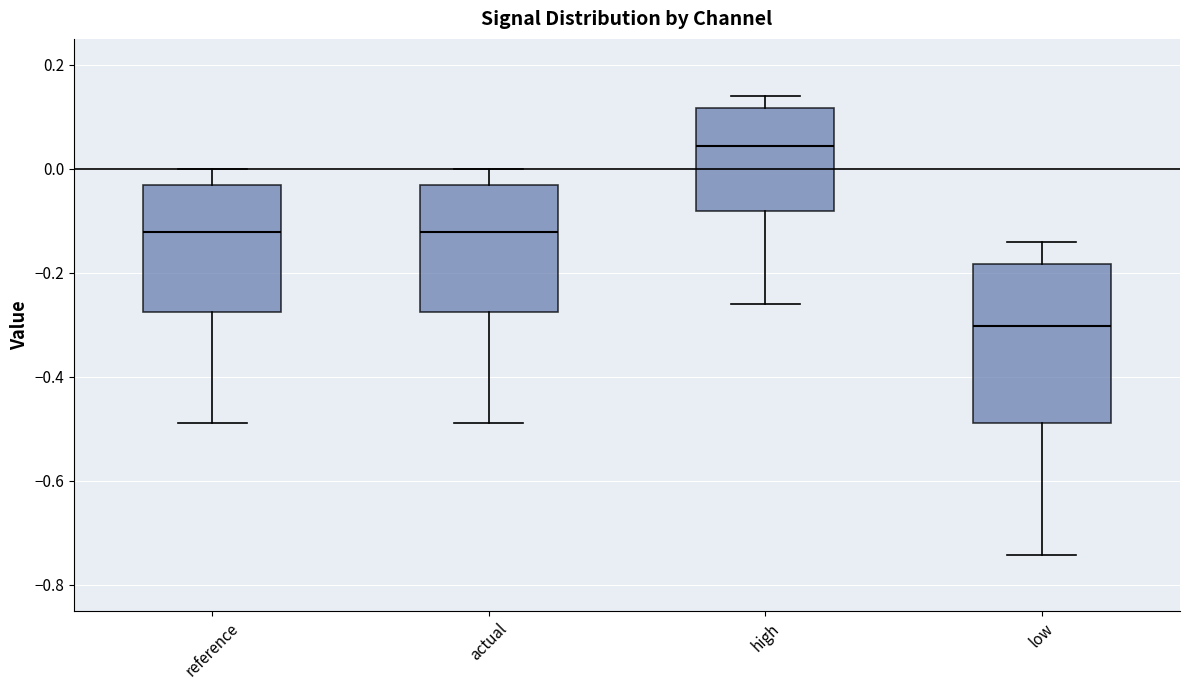

Where does the lower whisker of the box for high end on the y-axis? The values are not printed on the chart, so give them approximately, as read against the axis.

-0.26